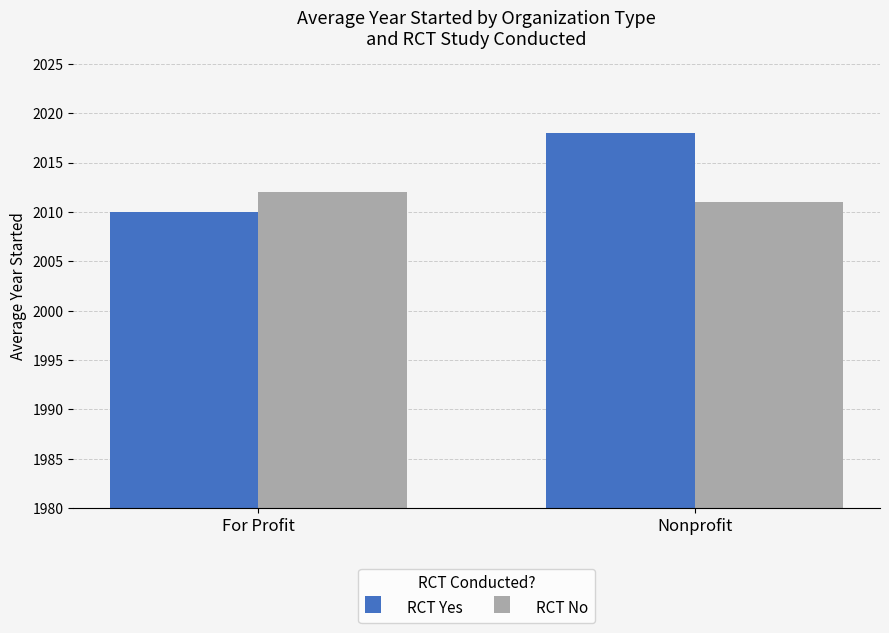

Is it true that RCT Yes equals 2010 at For Profit?

True